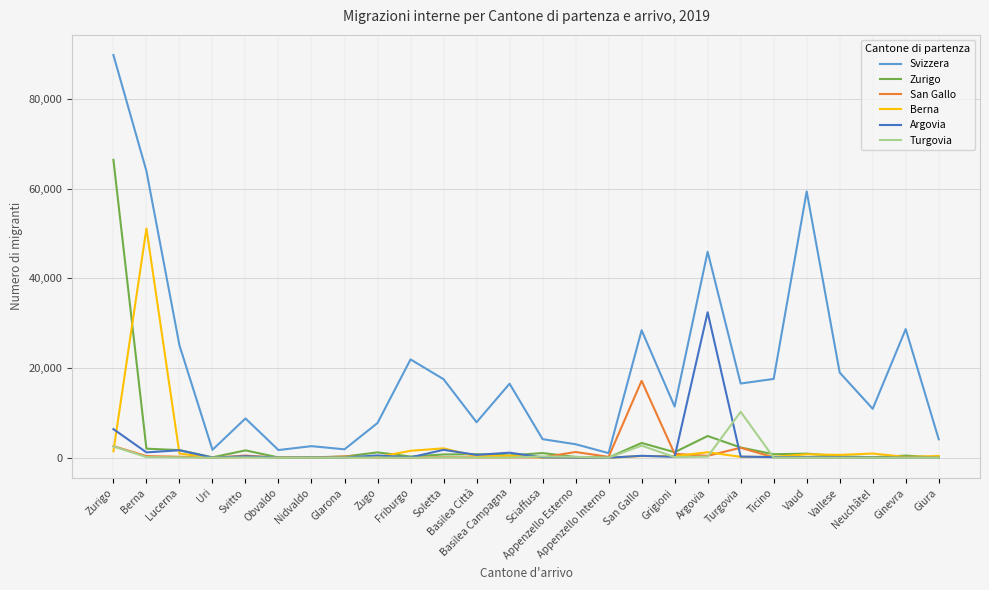

Is the value of Svizzera at Svitto greater than the value of Argovia at Basilea Città?

Yes